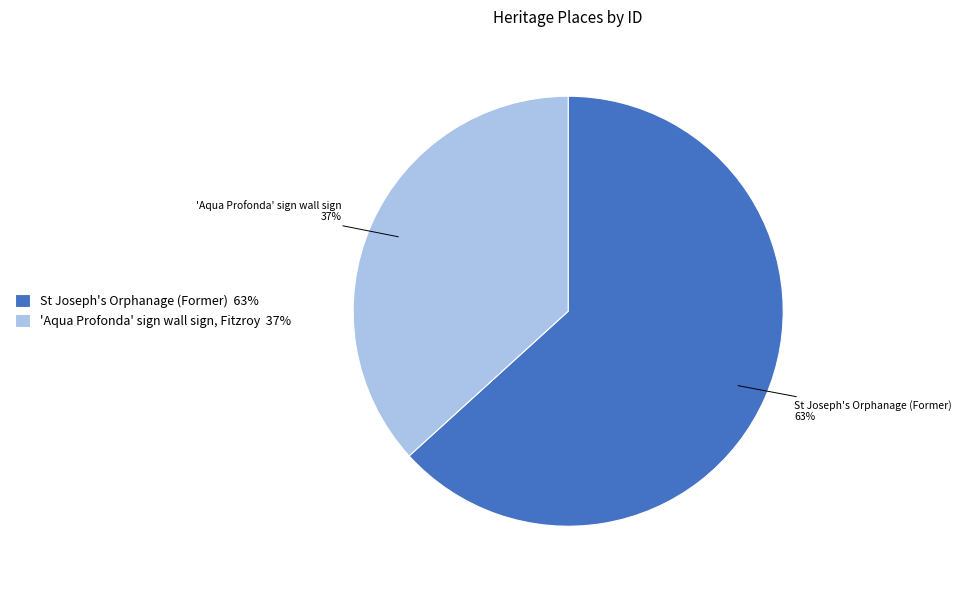

Is there a majority slice in this chart?

Yes